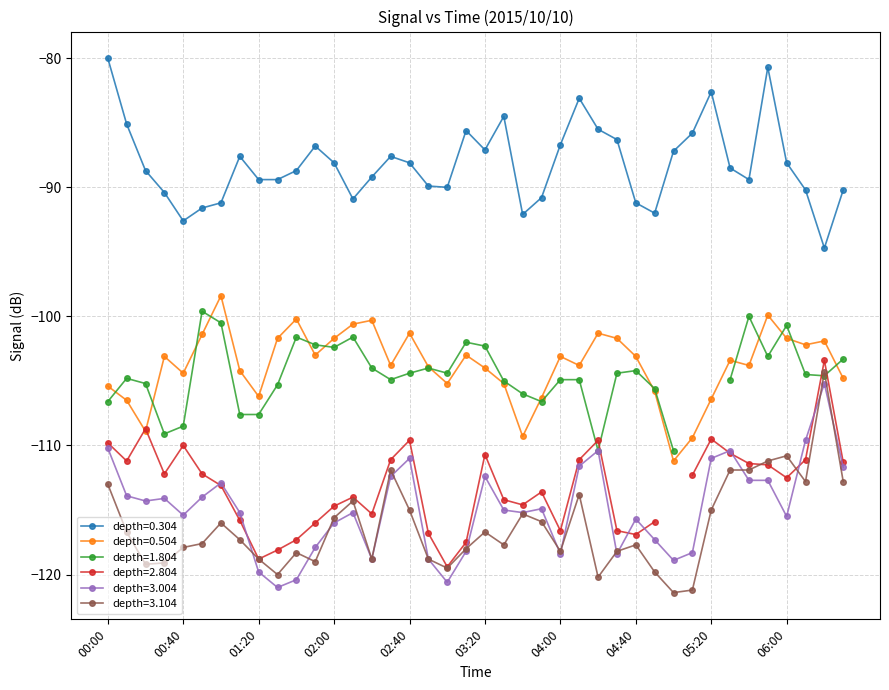

What is the minimum value for depth=3.004?

-121.0